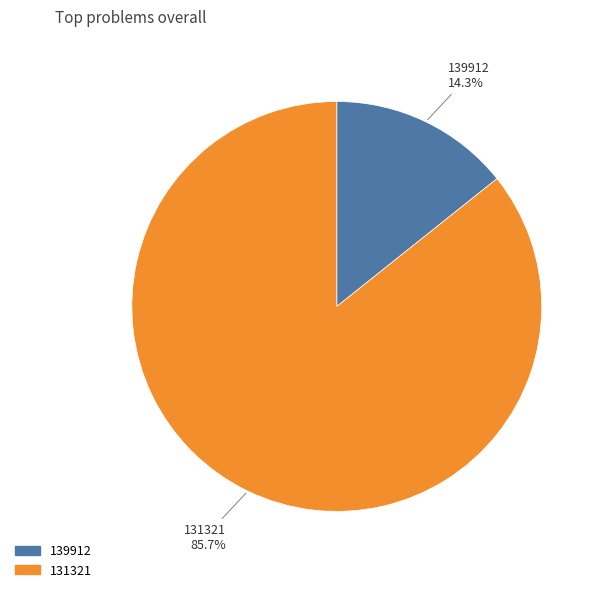

Approximately how many times larger is the value at 139912 compared to 131321?

0.2